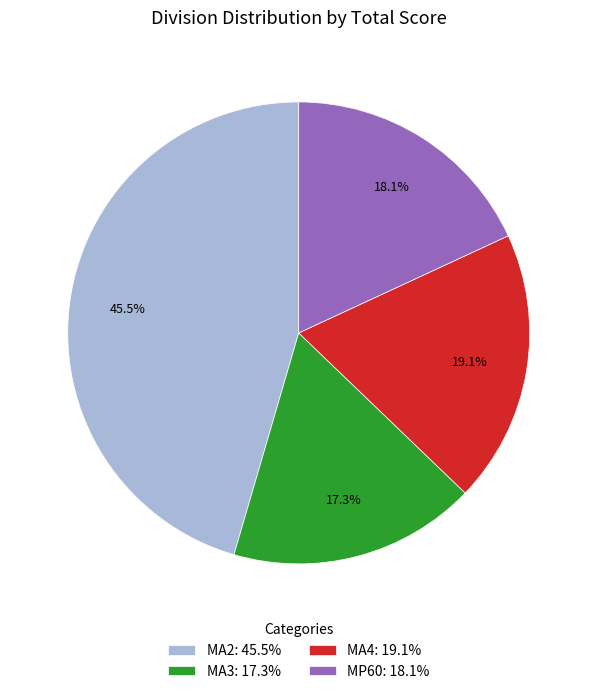

How many segments does this pie chart have?

4